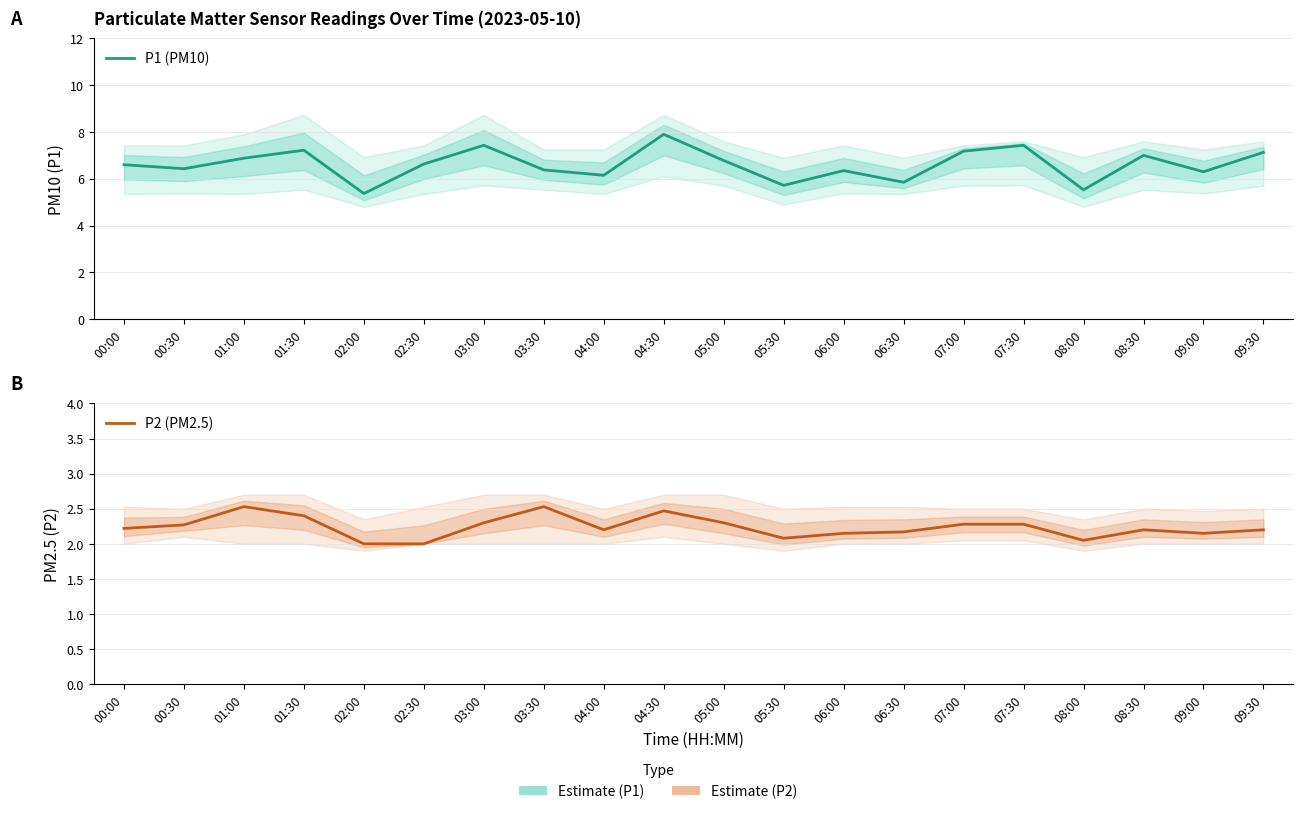

What is the label of the 19th point from the left?

09:00